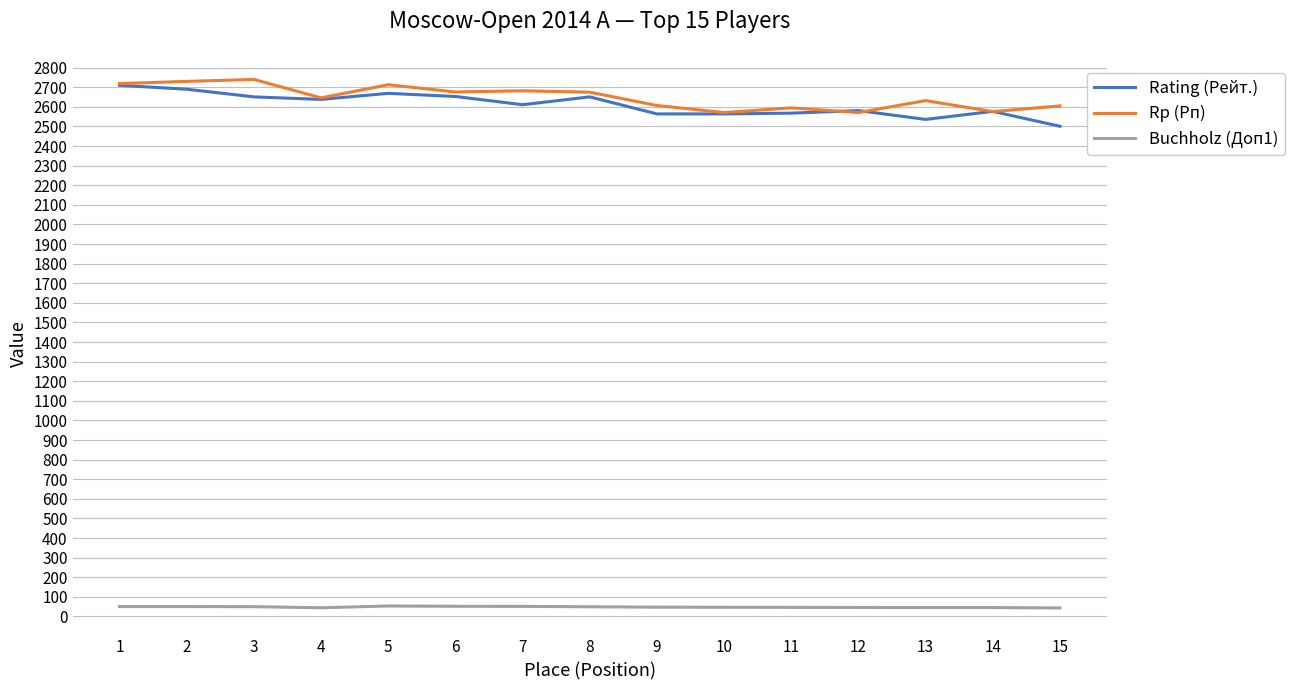

Is the value of Rp (Рп) at 8 greater than the value of Rating (Рейт.) at 4?

Yes